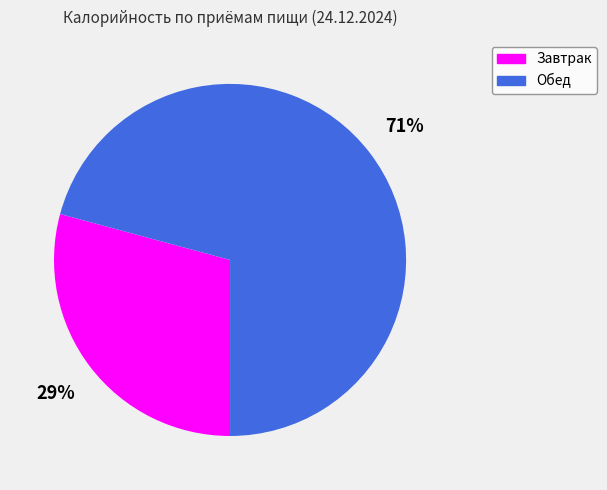

Combined, do Обед and Завтрак account for over 50%?

Yes